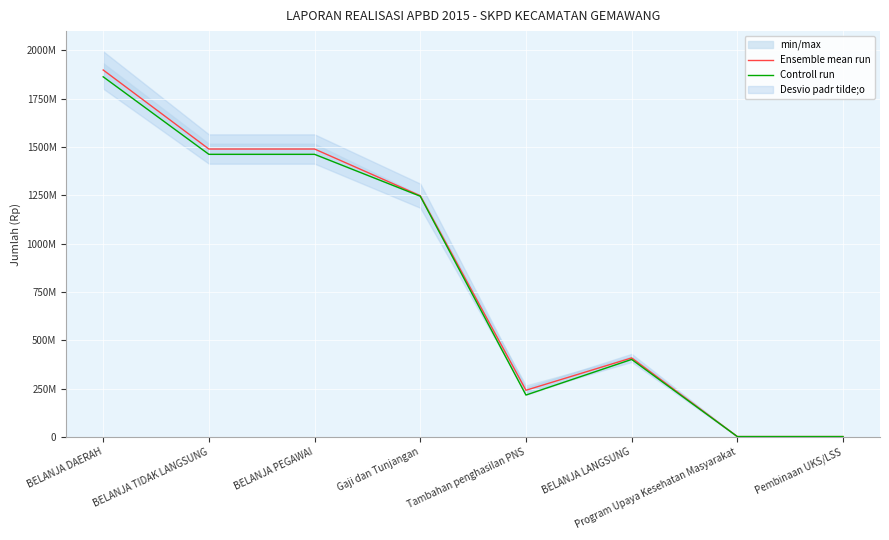

What is the label of the 5th point from the left?

Tambahan penghasilan PNS